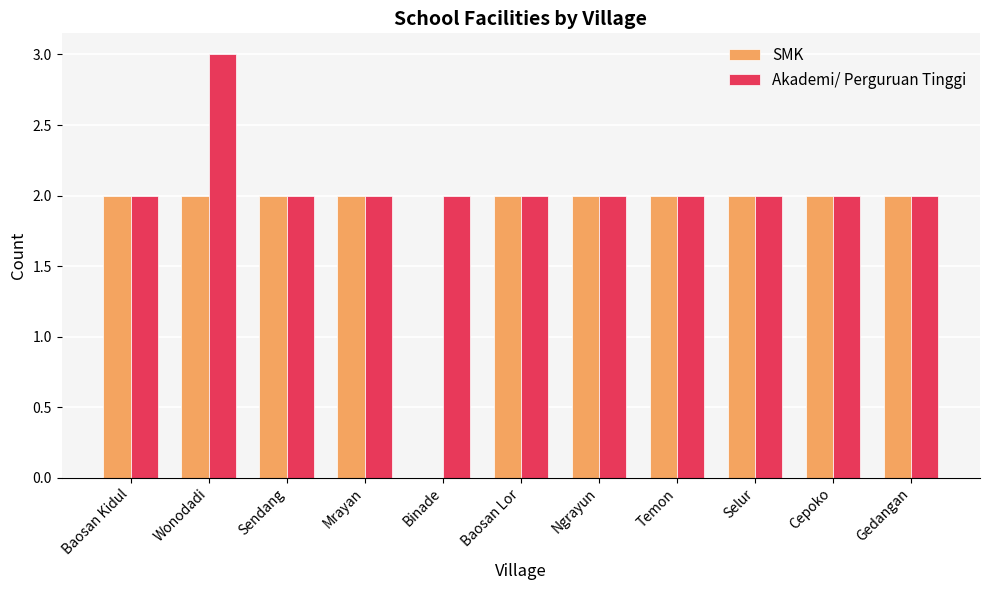

How many Akademi/ Perguruan Tinggi values are between 2 and 3?

11